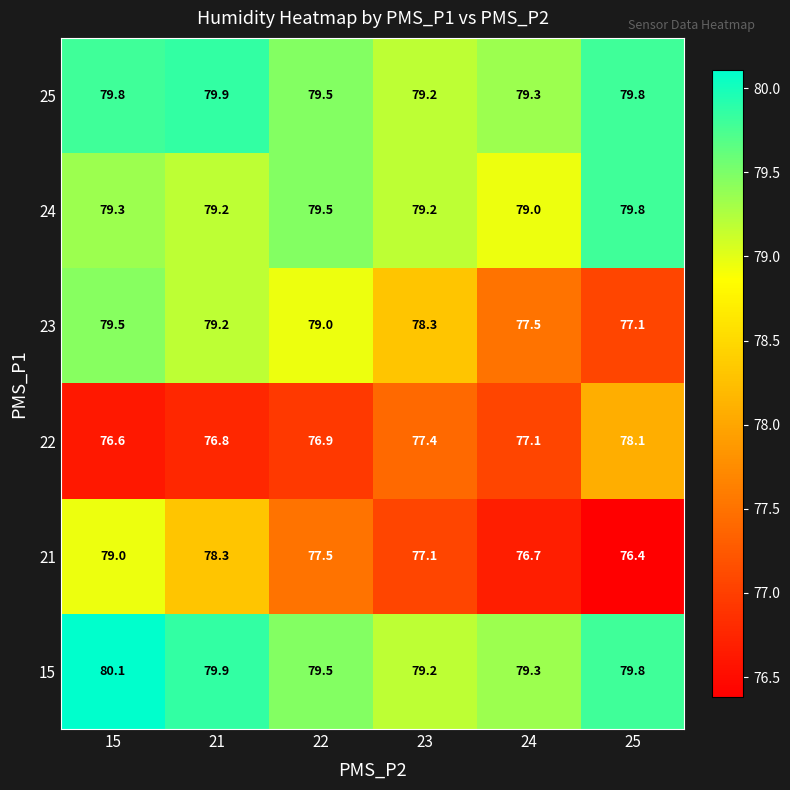

What is the total value across all series at 23?

470.4